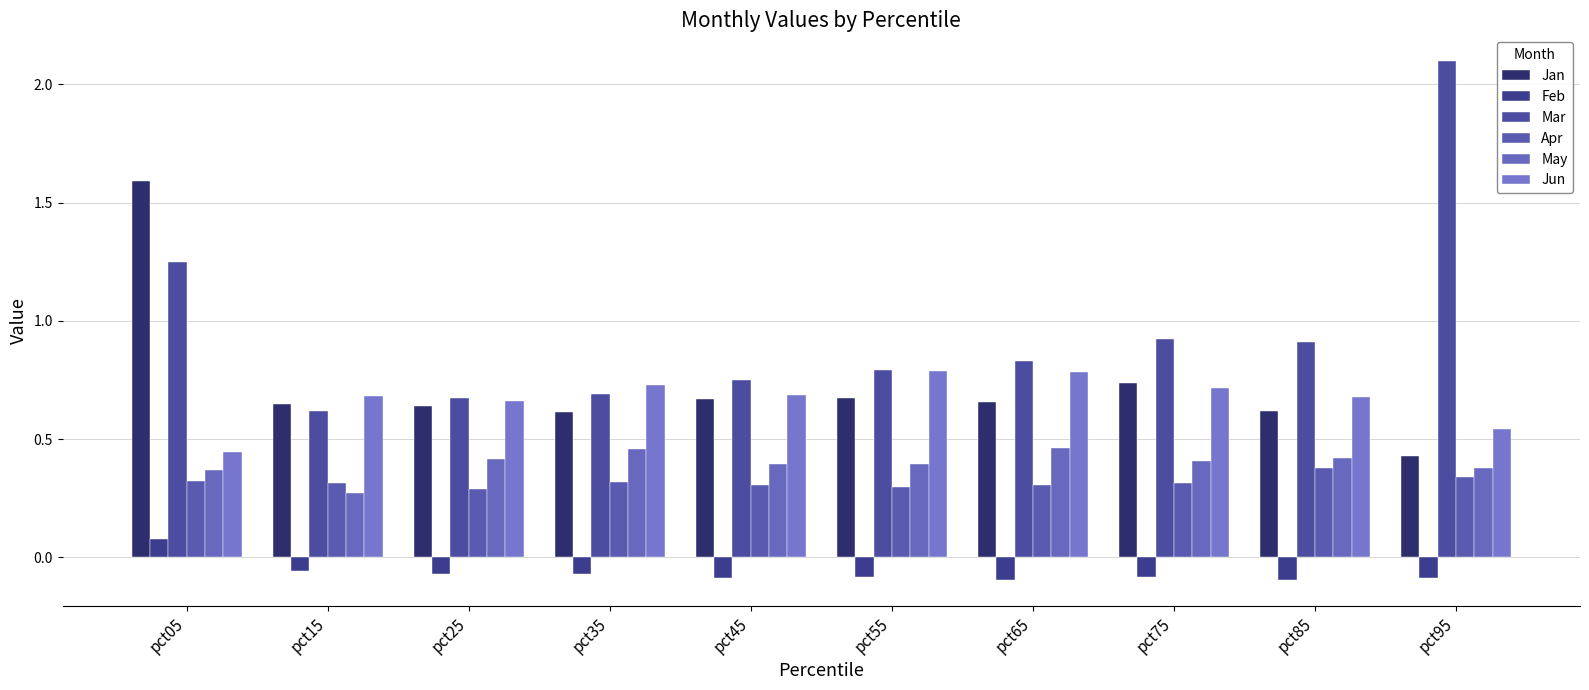

Rank the series by their maximum value, from lowest to highest.

Feb, Apr, May, Jun, Jan, Mar